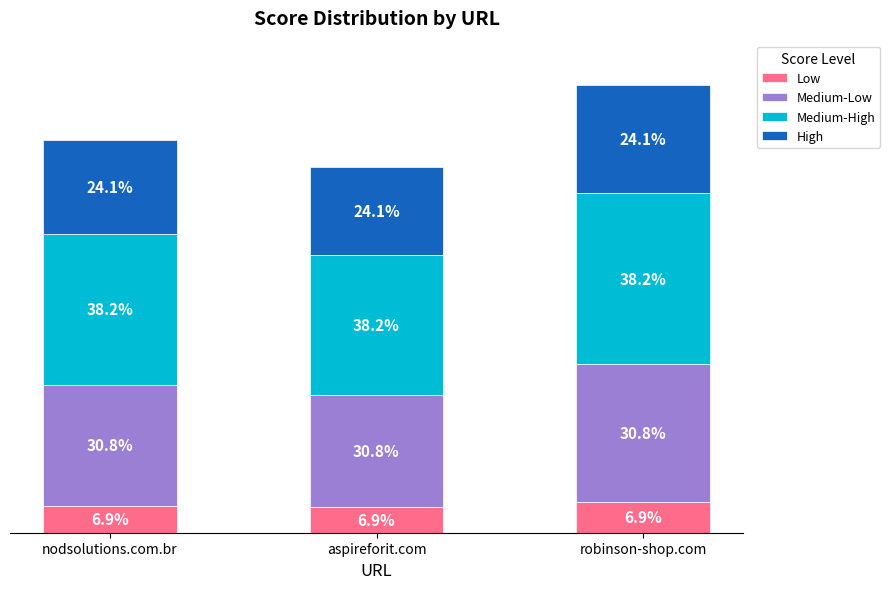

What is the total value across all series at nodsolutions.com.br?

58.0